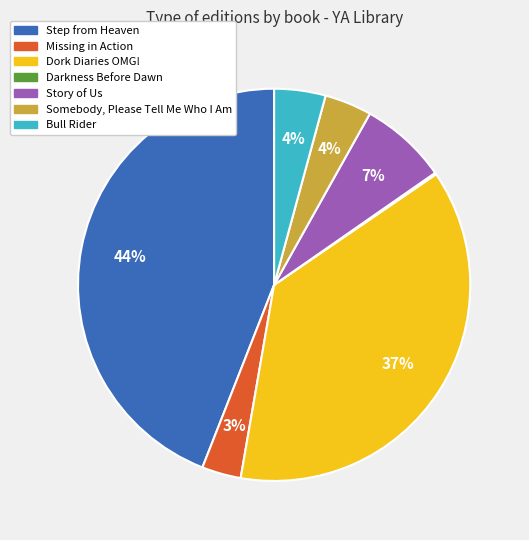

Do Dork Diaries OMG! and Bull Rider together represent more than half of the pie?

No